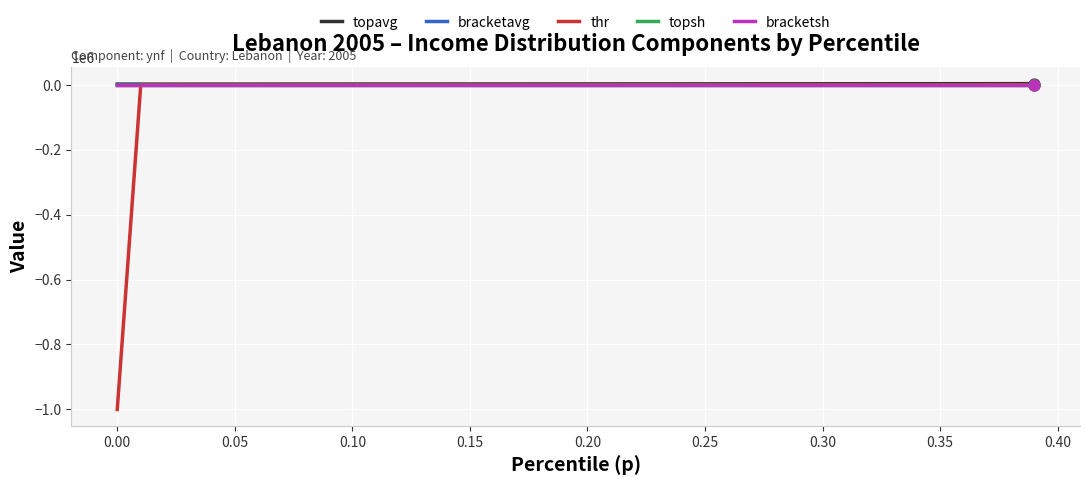

What are all the series names shown in the legend?

topavg, bracketavg, thr, topsh, bracketsh